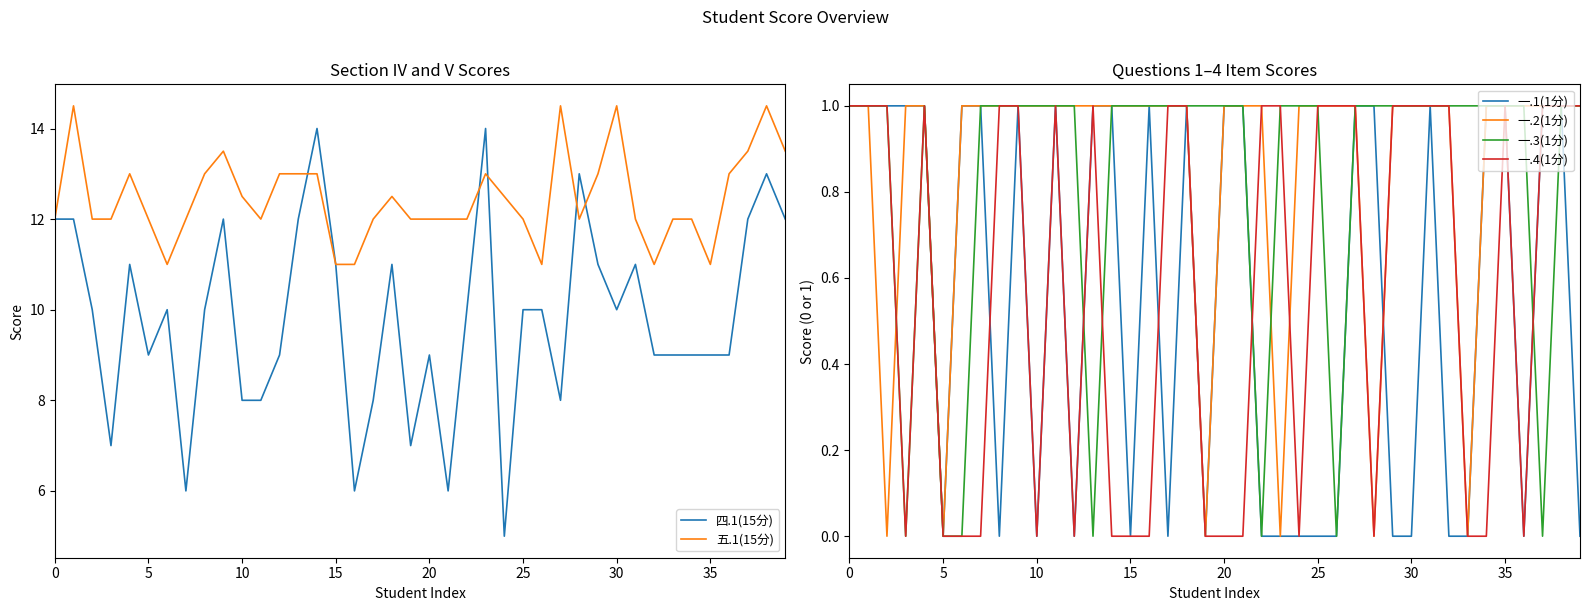

Is it true that 五.1(15分) equals 4.5 at 0?

False